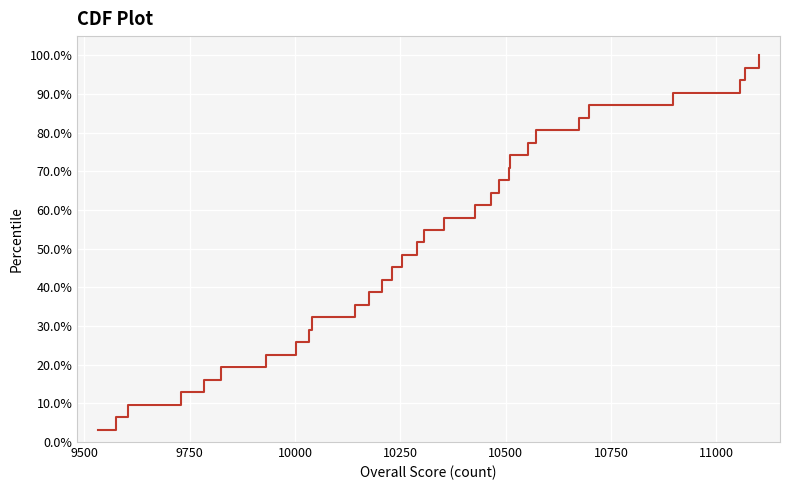

What is the difference between the maximum and minimum values?

96.8